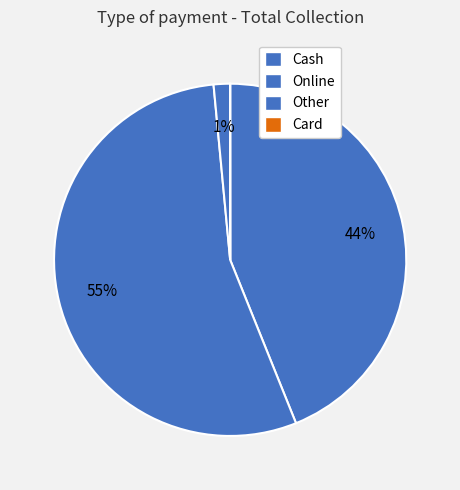

Rank the categories by value from lowest to highest.

Card, Other, Cash, Online